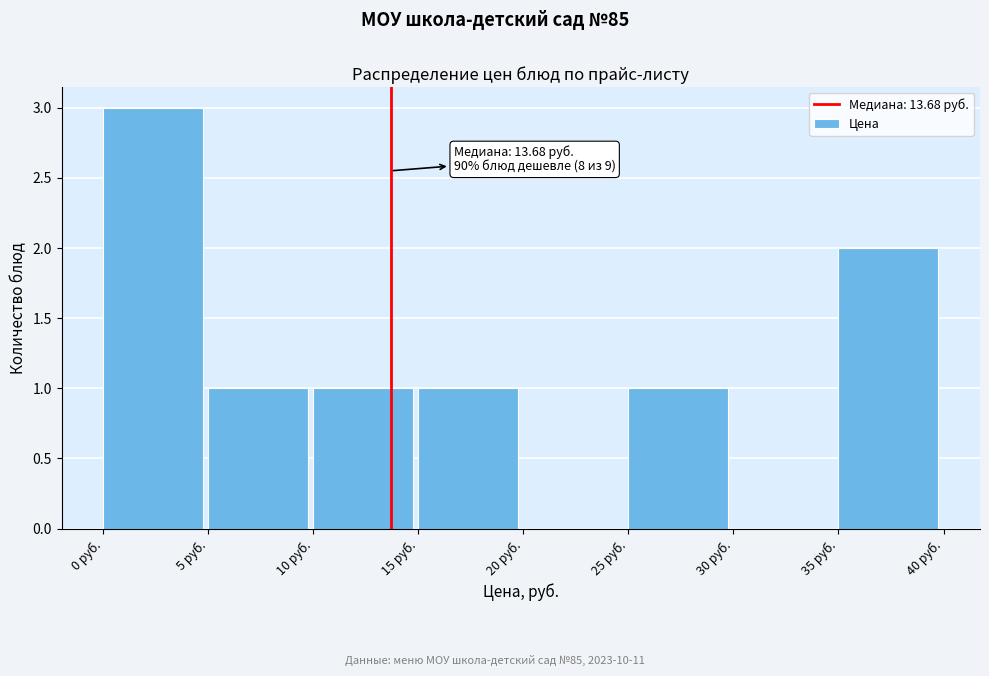

Which range on the x-axis has the tallest bar?

0 to 5